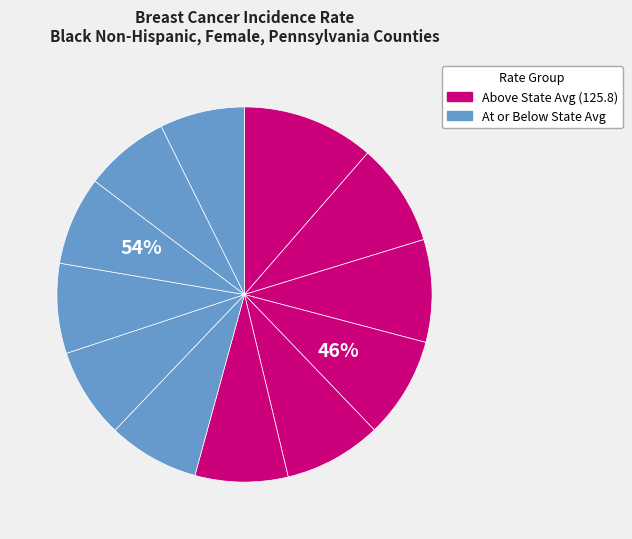

How many segments does this pie chart have?

12